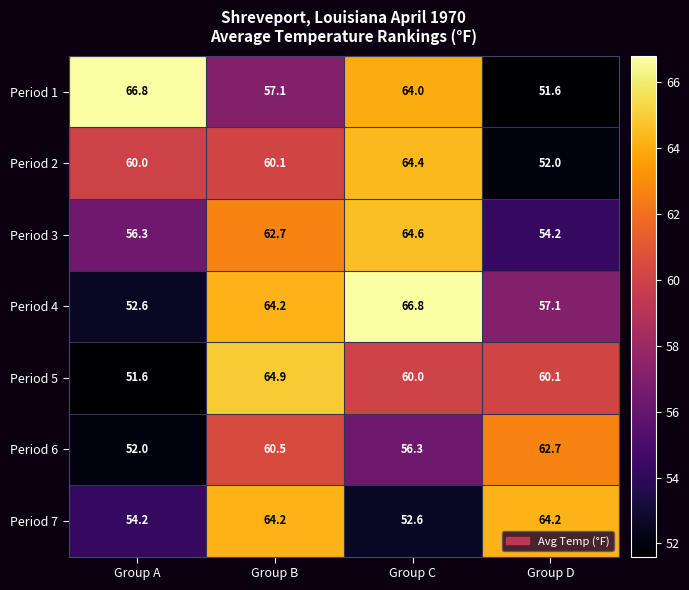

What is the sum of the Period 3 values at Group D and Group B?

116.9